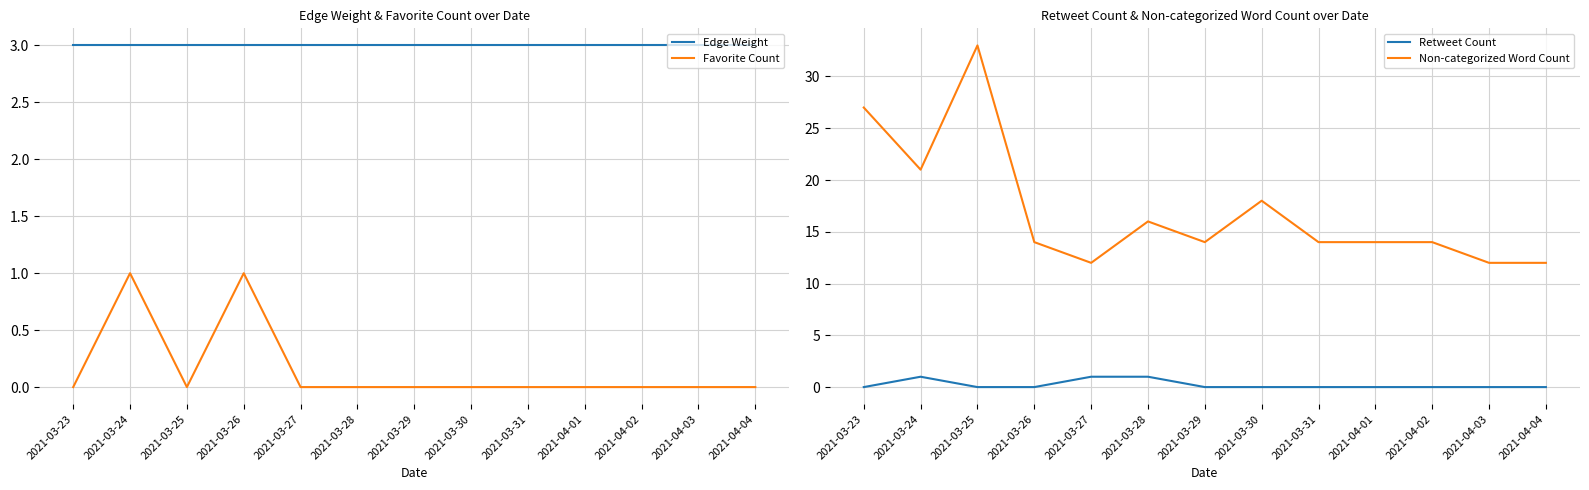

Between 2021-03-23 and 2021-03-27, which series saw the biggest shift?

Non-categorized Word Count